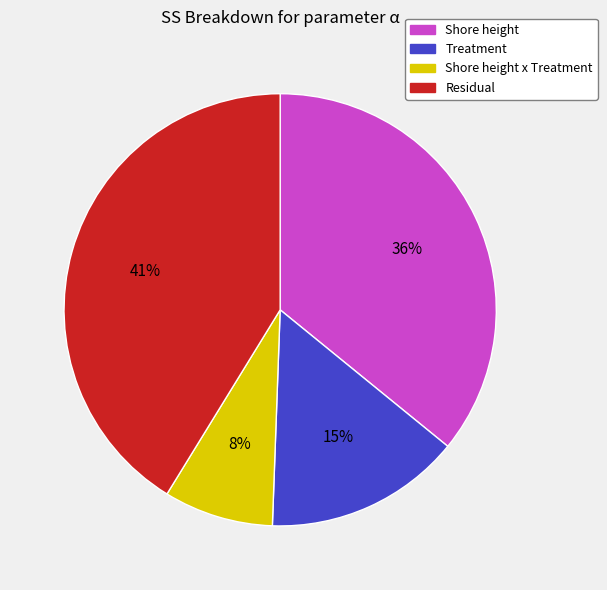

What percentage is the Shore height slice, to the nearest percent?

36%